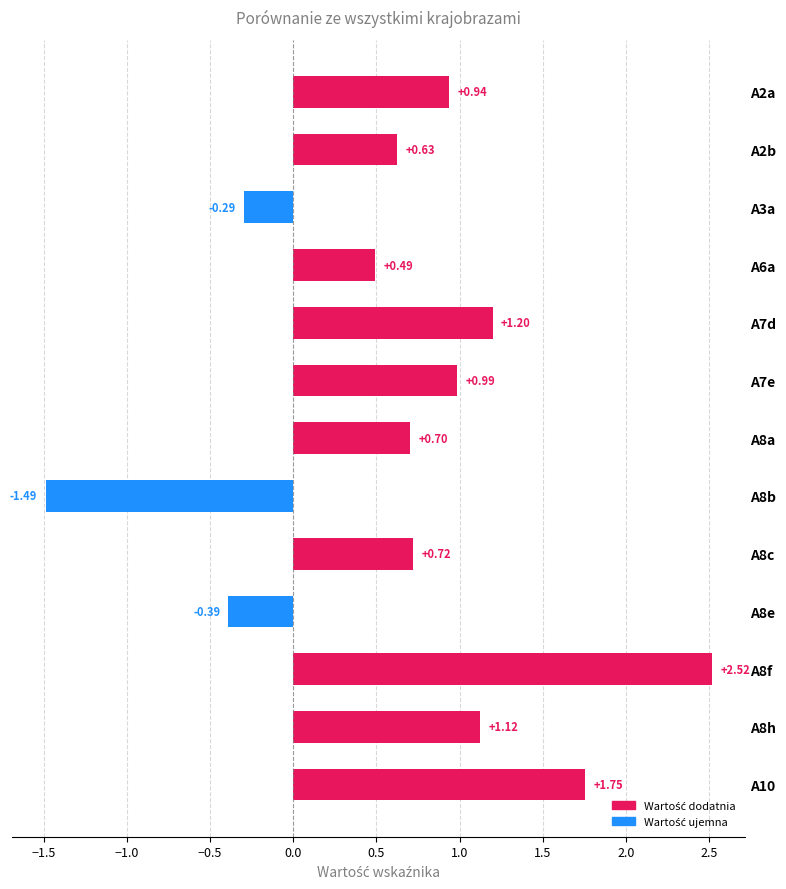

List the labels in order of value, smallest first.

A8b, A8e, A3a, A6a, A2b, A8a, A8c, A2a, A7e, A8h, A7d, A10, A8f